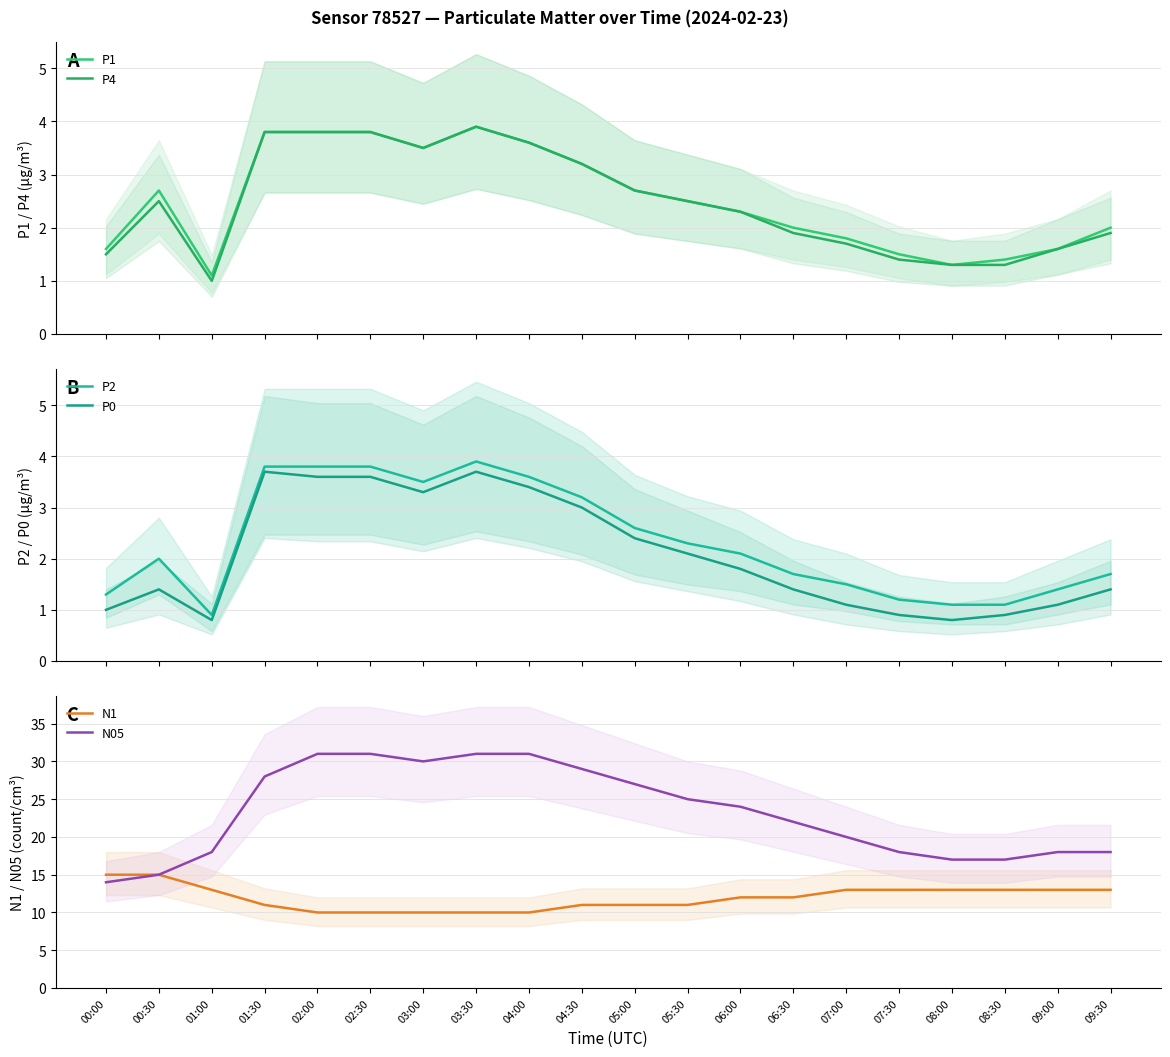

Reading right to left, list all the values displayed in this chart.

P1: 09:30=2.0	09:00=1.6	08:30=1.4	08:00=1.3	07:30=1.5	07:00=1.8	06:30=2.0	06:00=2.3	05:30=2.5	05:00=2.7	04:30=3.2	04:00=3.6	03:30=3.9	03:00=3.5	02:30=3.8	02:00=3.8	01:30=3.8	01:00=1.1	00:30=2.7	00:00=1.6
P4: 09:30=1.9	09:00=1.6	08:30=1.3	08:00=1.3	07:30=1.4	07:00=1.7	06:30=1.9	06:00=2.3	05:30=2.5	05:00=2.7	04:30=3.2	04:00=3.6	03:30=3.9	03:00=3.5	02:30=3.8	02:00=3.8	01:30=3.8	01:00=1.0	00:30=2.5	00:00=1.5
P2: 09:30=1.7	09:00=1.4	08:30=1.1	08:00=1.1	07:30=1.2	07:00=1.5	06:30=1.7	06:00=2.1	05:30=2.3	05:00=2.6	04:30=3.2	04:00=3.6	03:30=3.9	03:00=3.5	02:30=3.8	02:00=3.8	01:30=3.8	01:00=0.9	00:30=2.0	00:00=1.3
P0: 09:30=1.4	09:00=1.1	08:30=0.9	08:00=0.8	07:30=0.9	07:00=1.1	06:30=1.4	06:00=1.8	05:30=2.1	05:00=2.4	04:30=3.0	04:00=3.4	03:30=3.7	03:00=3.3	02:30=3.6	02:00=3.6	01:30=3.7	01:00=0.8	00:30=1.4	00:00=1.0
N1: 09:30=13.0	09:00=13.0	08:30=13.0	08:00=13.0	07:30=13.0	07:00=13.0	06:30=12.0	06:00=12.0	05:30=11.0	05:00=11.0	04:30=11.0	04:00=10.0	03:30=10.0	03:00=10.0	02:30=10.0	02:00=10.0	01:30=11.0	01:00=13.0	00:30=15.0	00:00=15.0
N05: 09:30=18.0	09:00=18.0	08:30=17.0	08:00=17.0	07:30=18.0	07:00=20.0	06:30=22.0	06:00=24.0	05:30=25.0	05:00=27.0	04:30=29.0	04:00=31.0	03:30=31.0	03:00=30.0	02:30=31.0	02:00=31.0	01:30=28.0	01:00=18.0	00:30=15.0	00:00=14.0